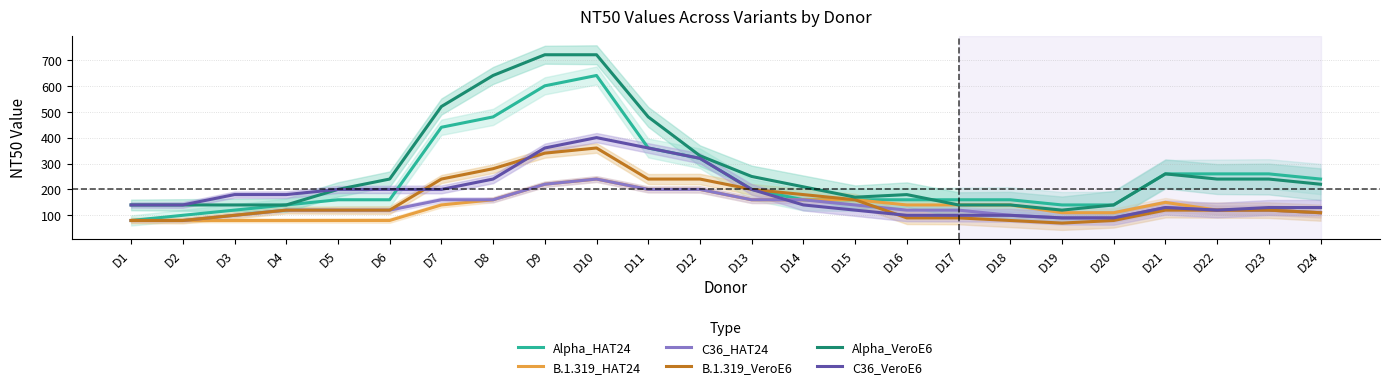

Does the chart display data point markers on the line(s)?

No